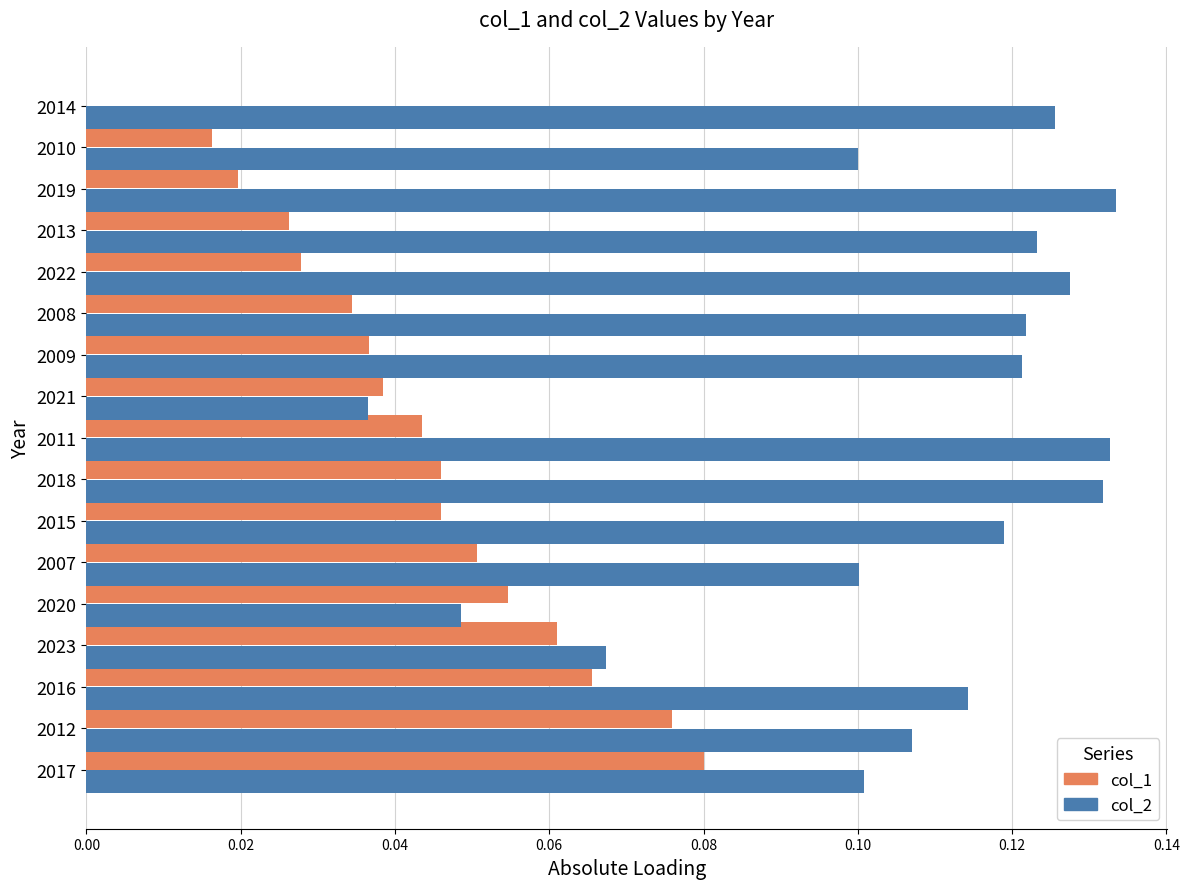

Is the value of col_1 at 2017 greater than the value of col_2 at 2013?

No